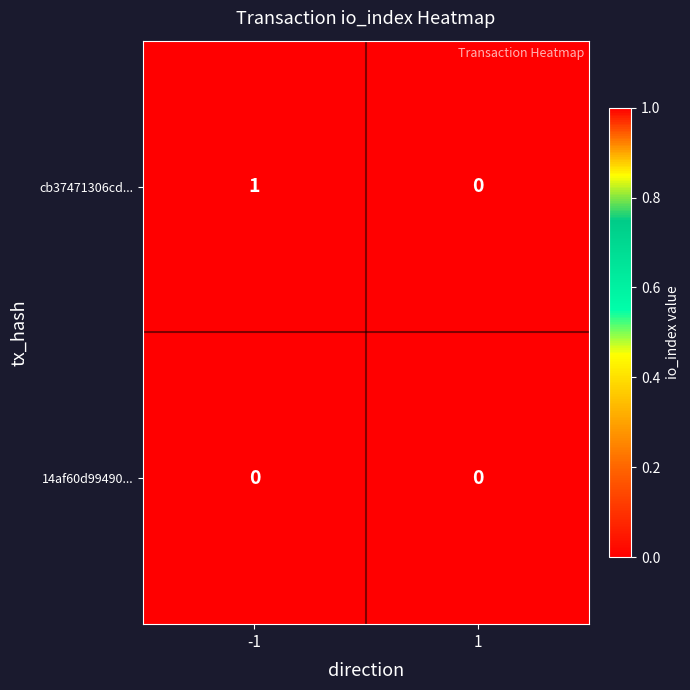

List the series in order of their overall mean, highest first.

cb37471306cd..., 14af60d99490...